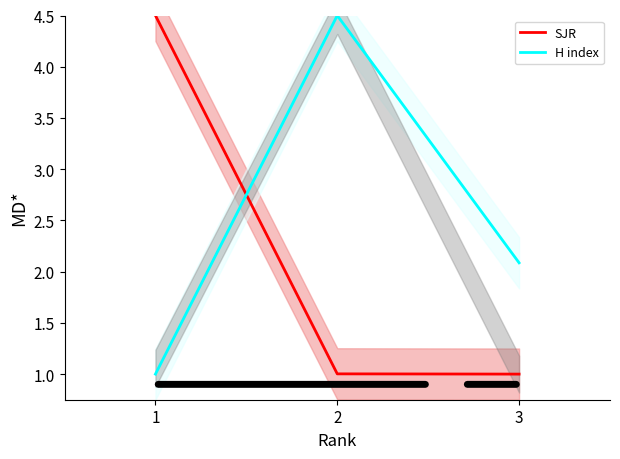

Where is H index nearest to the value 2?

3